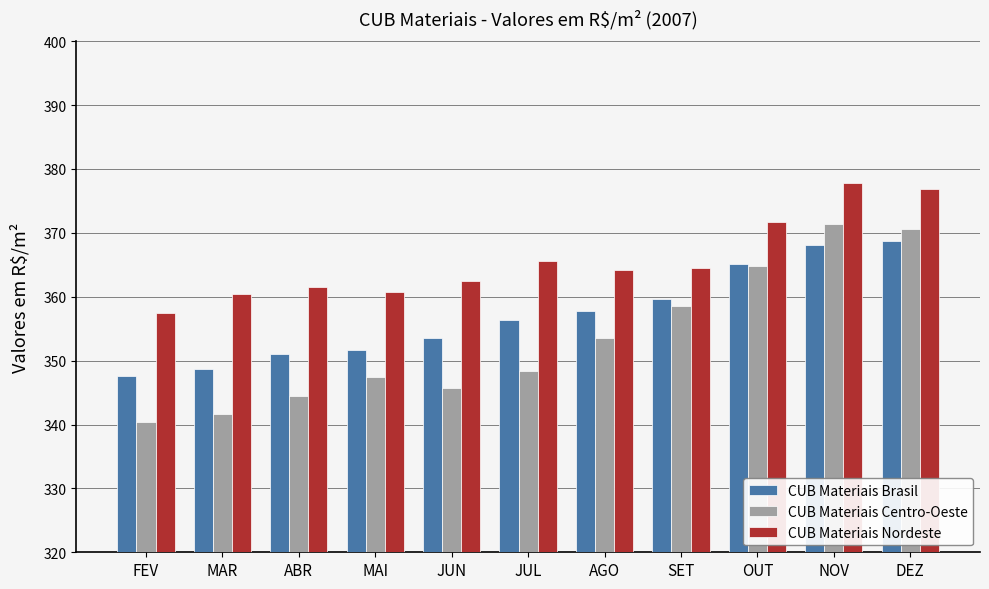

What is the total value across all series at SET?

1082.8